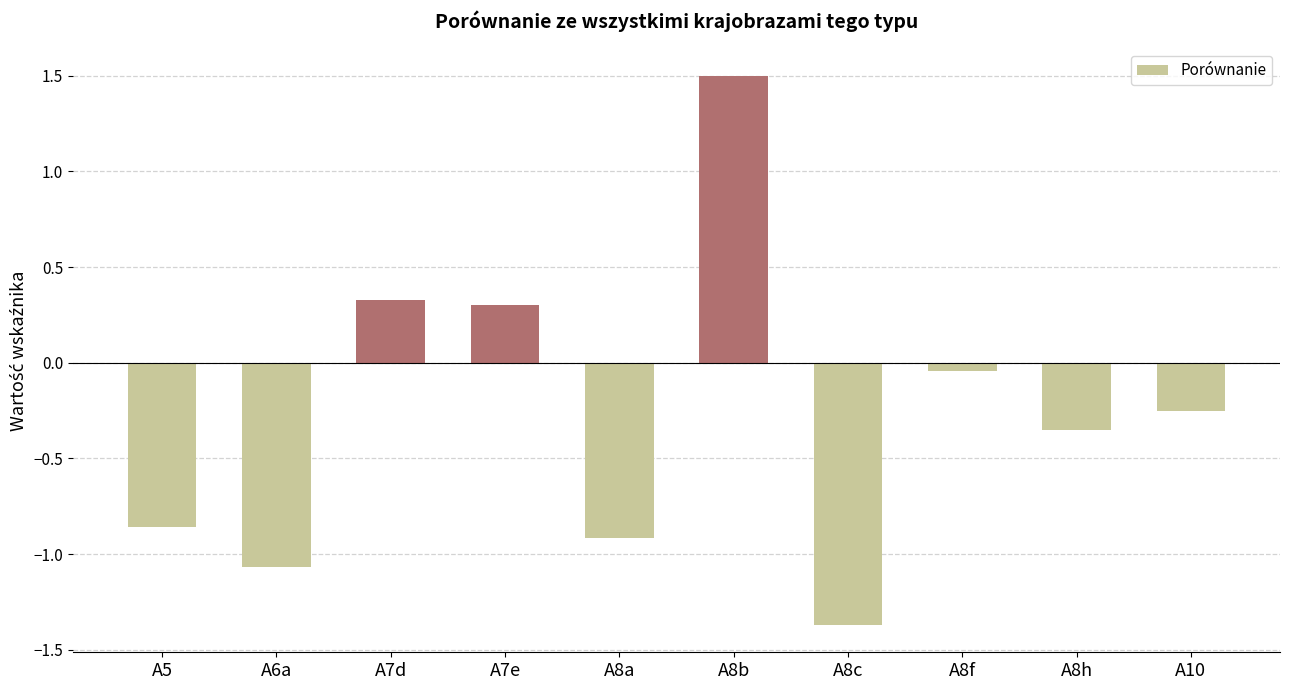

The chart shows a value of -0.4 at A8a. True or false?

False